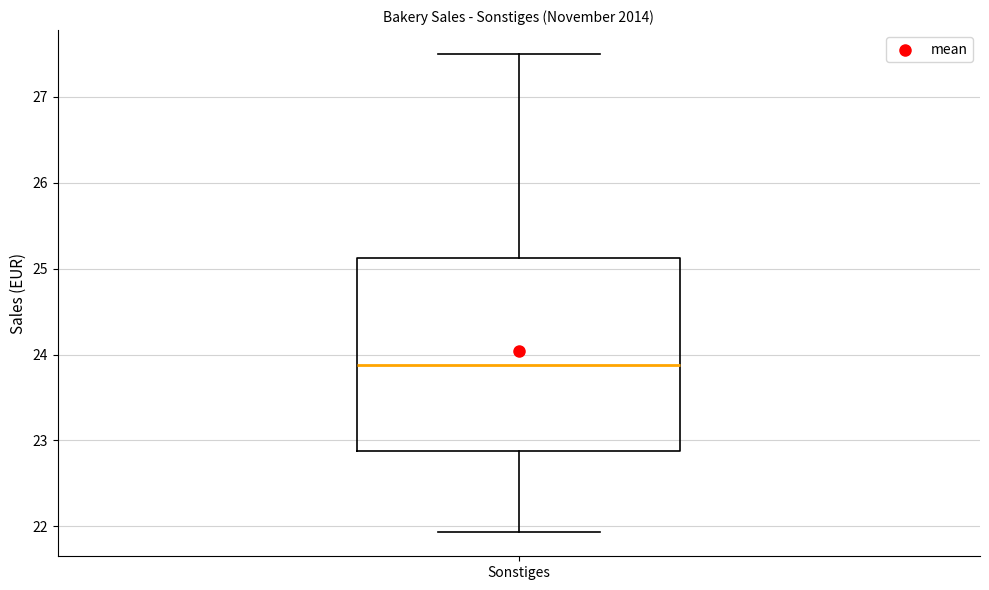

Read this box plot against the y-axis: the position of the median line, the range covered by the box, and the ends of both whiskers. The values are not printed on the chart, so give them approximately, as read against the axis.

median 23.9, box 22.9 to 25.1, whiskers 21.9 to 27.5